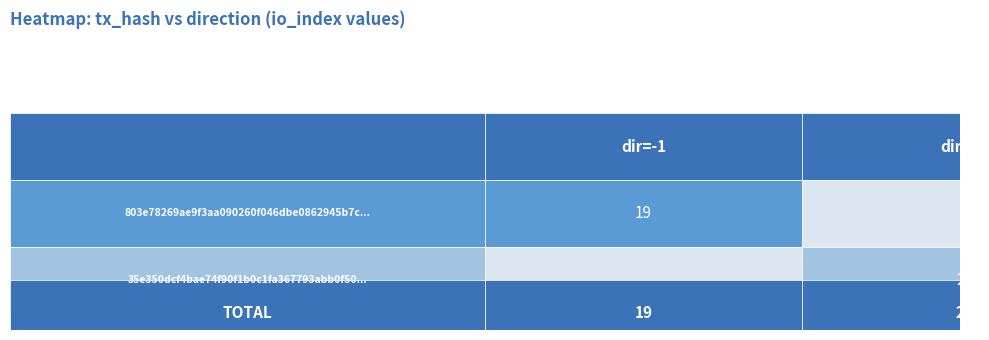

Which series has the largest total across all categories?

803e78269ae9f3aa090260f046dbe0862945b7c...